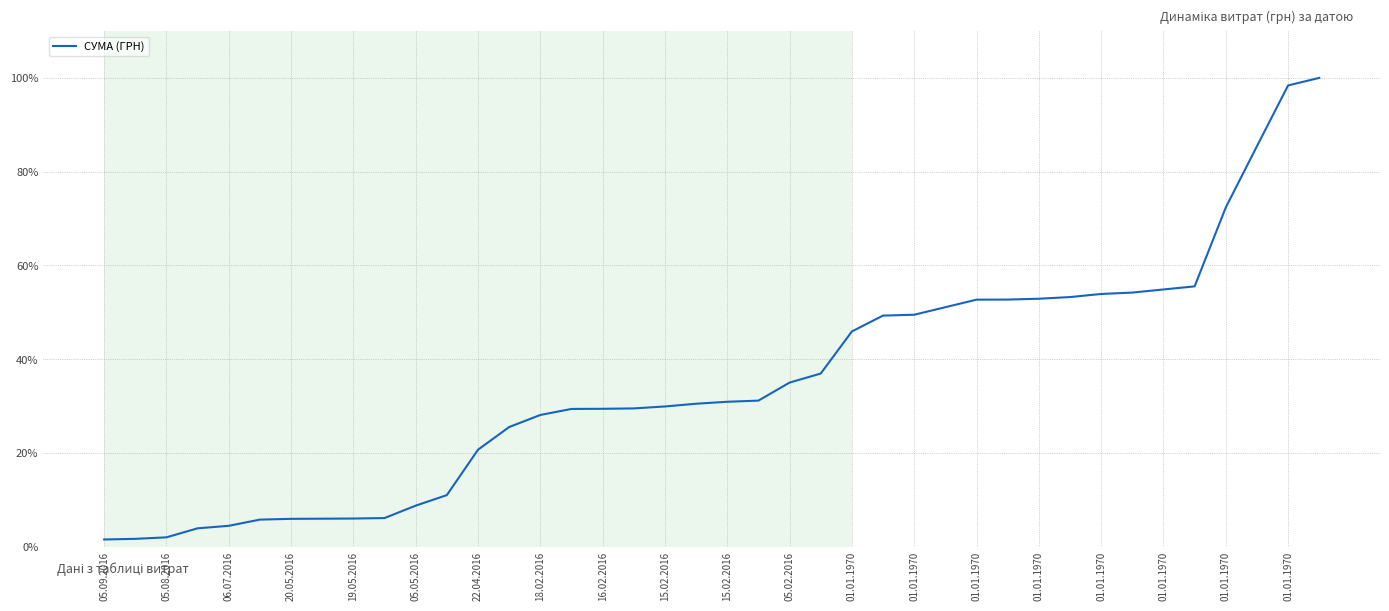

Does the chart have visible grid lines?

Yes